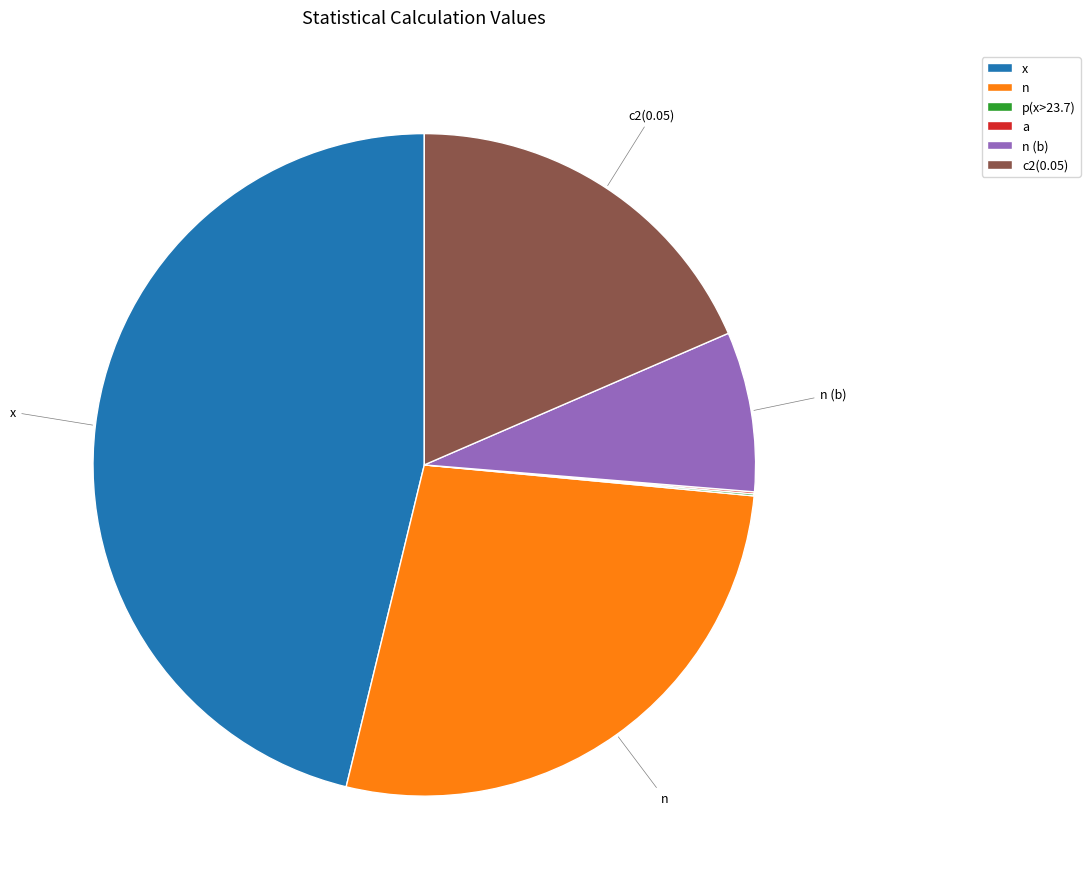

Count the number of slices in the pie.

6